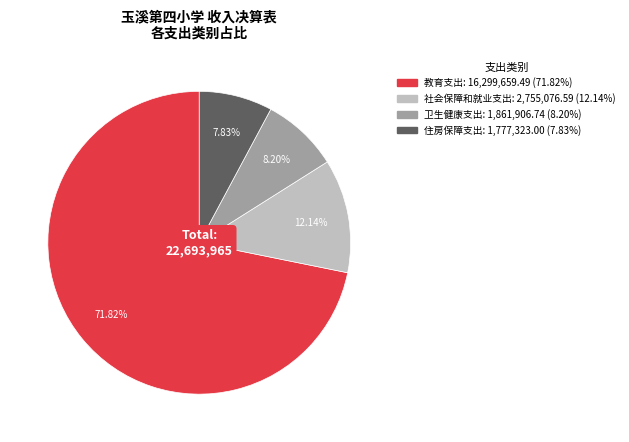

Is there any slice that represents more than half of the pie?

Yes